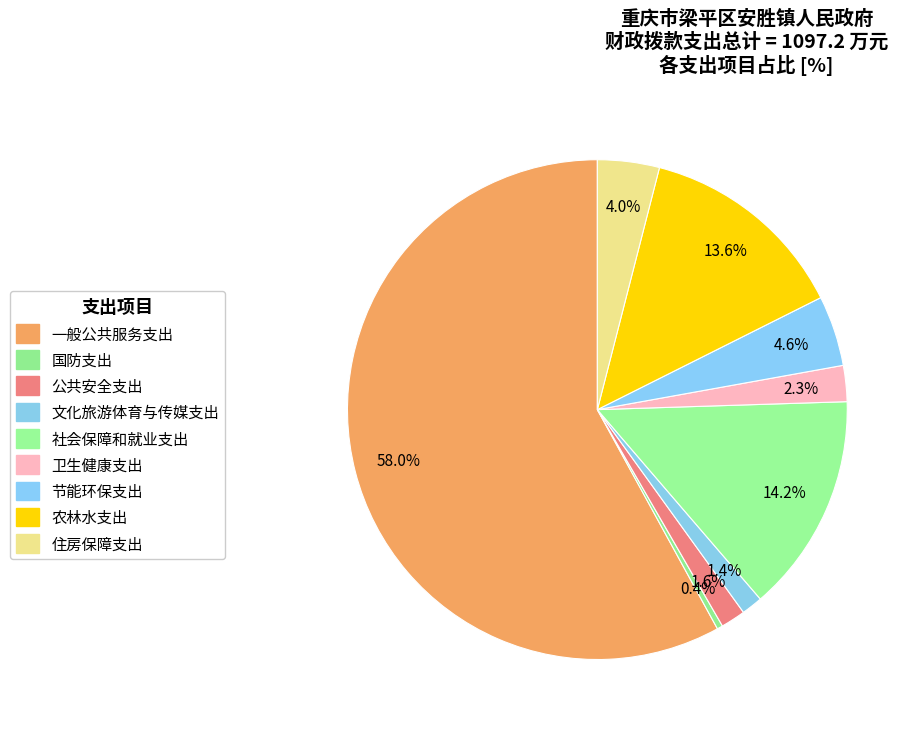

Rank the categories by value from highest to lowest.

一般公共服务支出, 社会保障和就业支出, 农林水支出, 节能环保支出, 住房保障支出, 卫生健康支出, 公共安全支出, 文化旅游体育与传媒支出, 国防支出